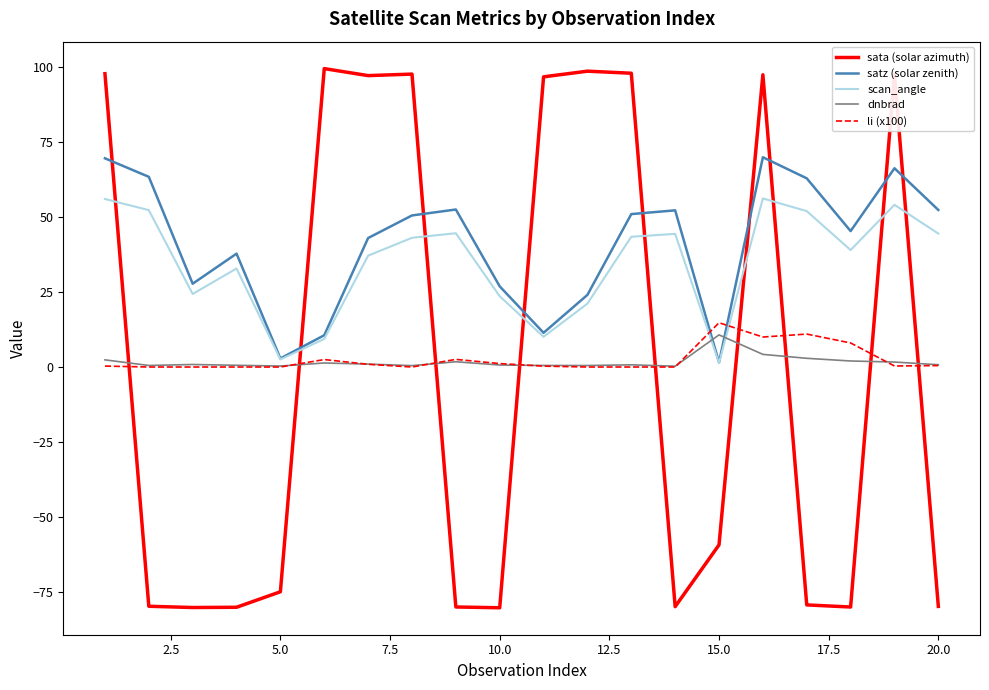

How many series are shown in this chart?

5